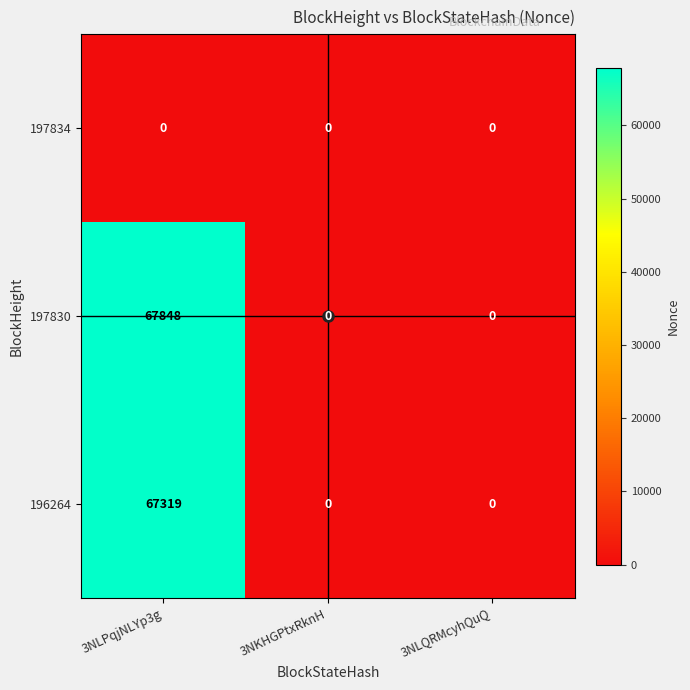

The value of 196264 at 3NKHGPtxRknH is 26616. True or false?

False